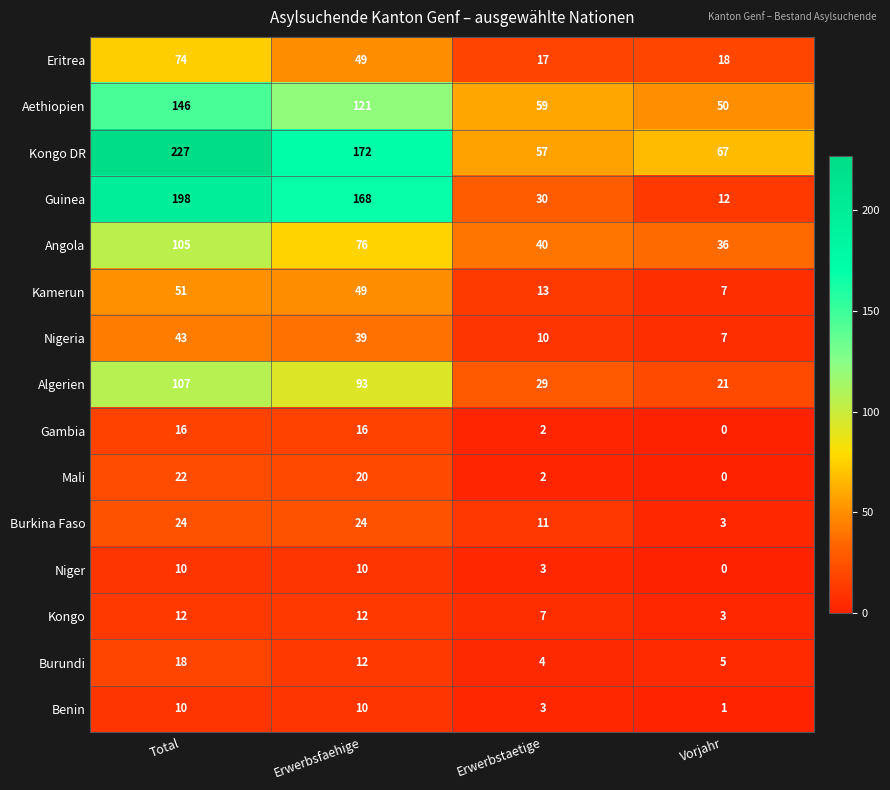

Between Total and Erwerbstaetige, which series saw the biggest shift?

Kongo DR